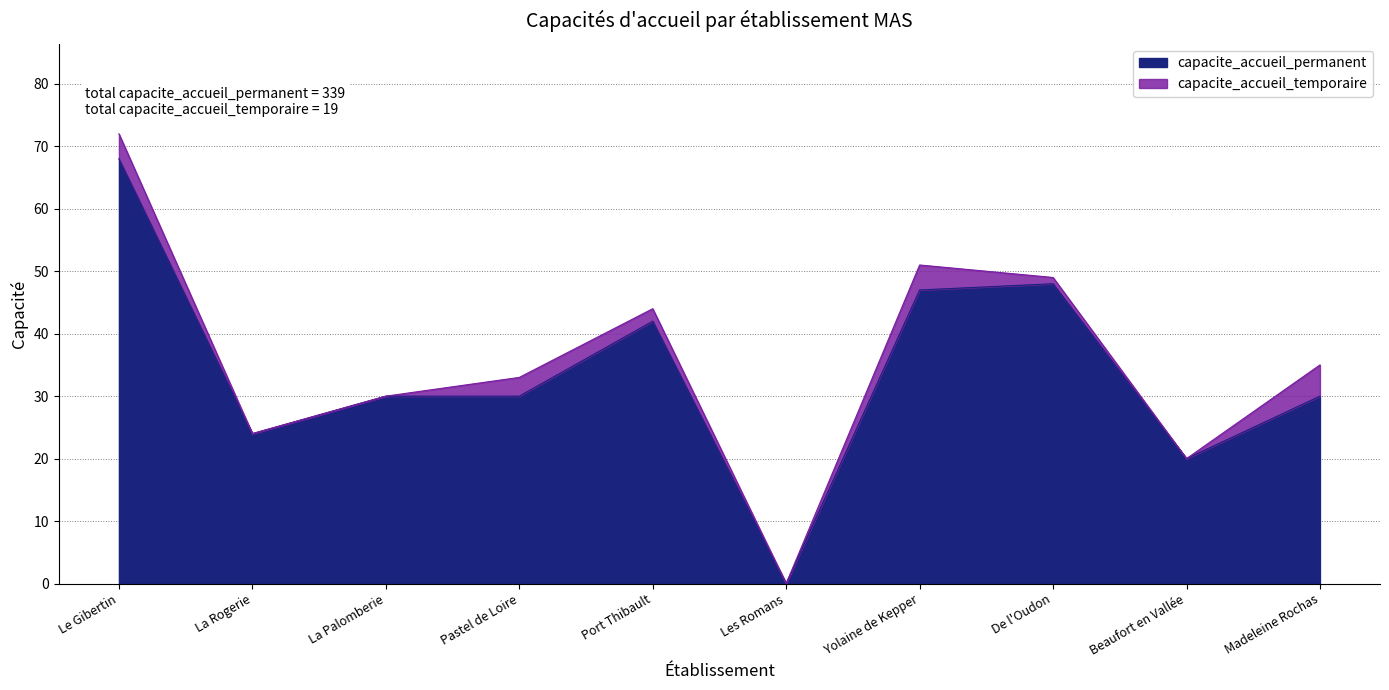

How many interior local peaks (higher than both neighbors) does the data have?

2